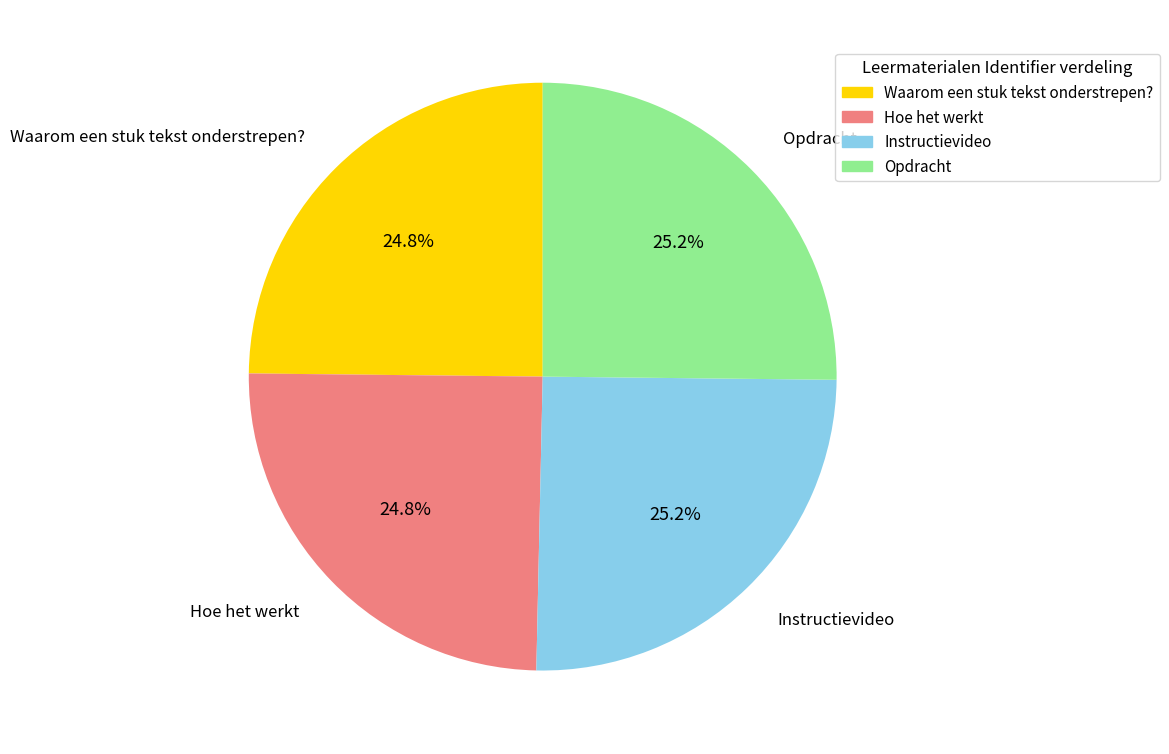

How many slices are in this pie chart?

4